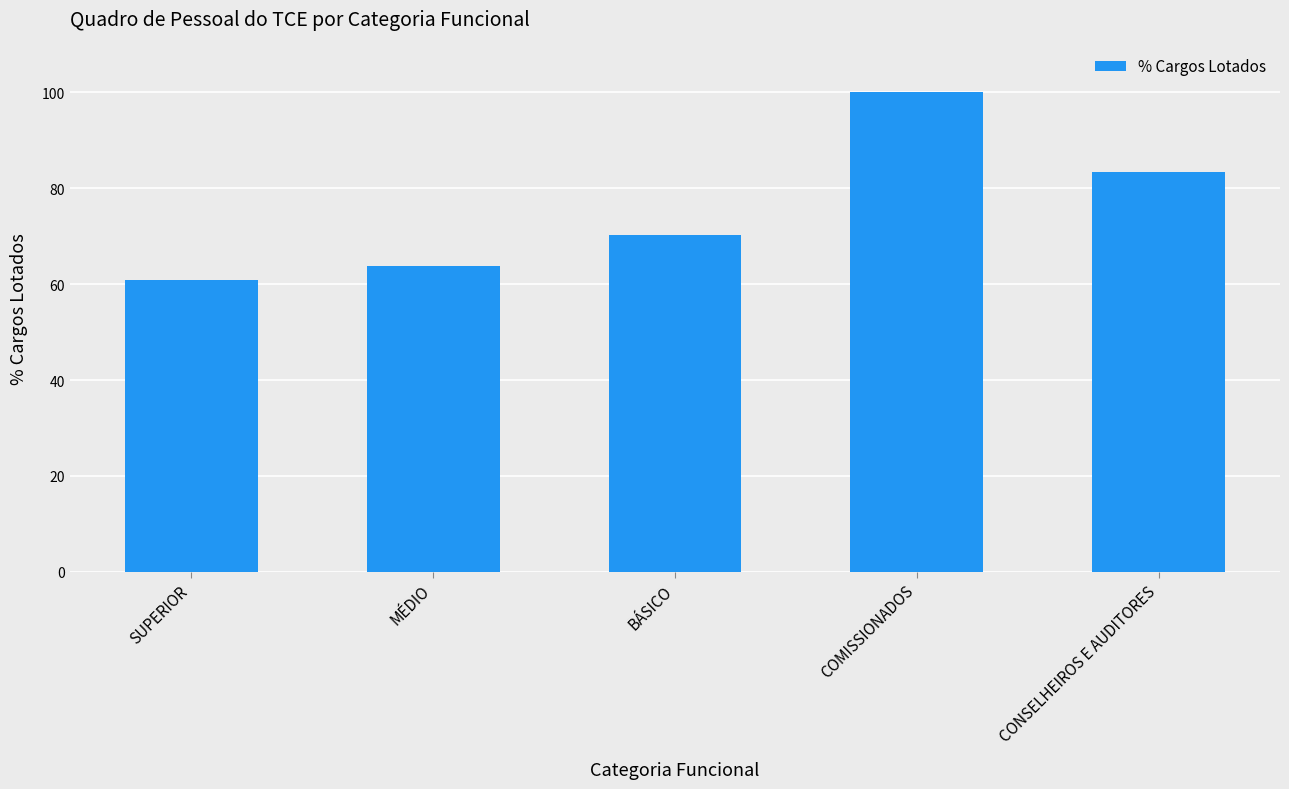

Reading right to left, list all the values displayed in this chart.

83.3	100.0	70.3	63.8	60.8